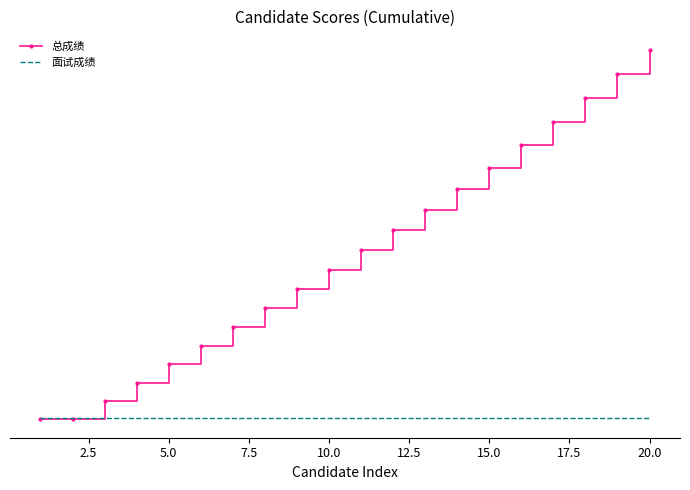

What are all the series names shown in the legend?

总成绩, 面试成绩